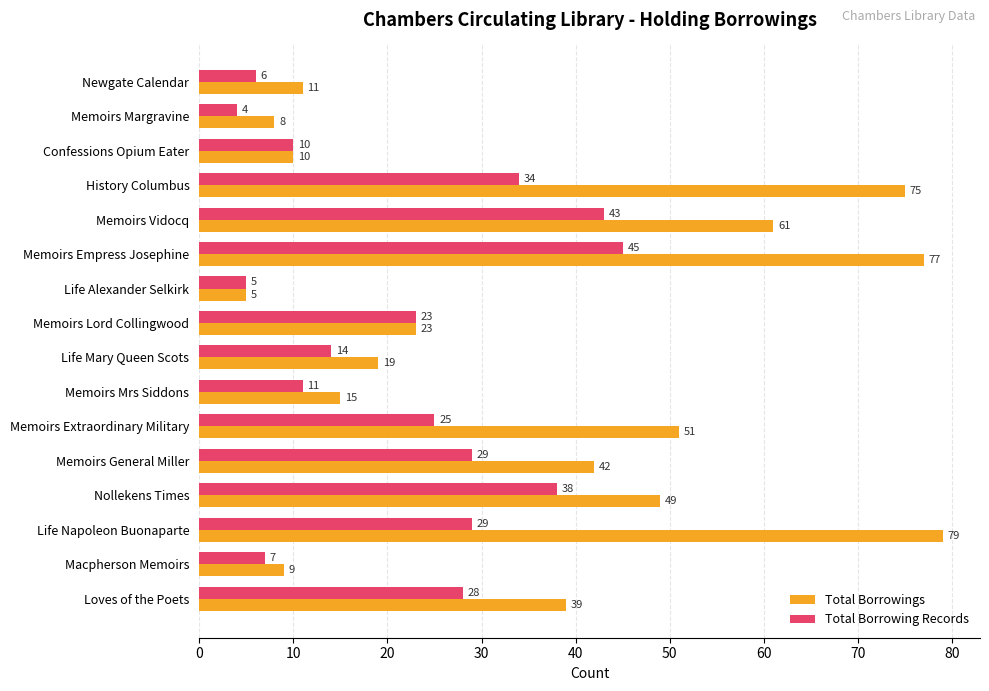

Rank the series by their average value, from highest to lowest.

Total Borrowings, Total Borrowing Records